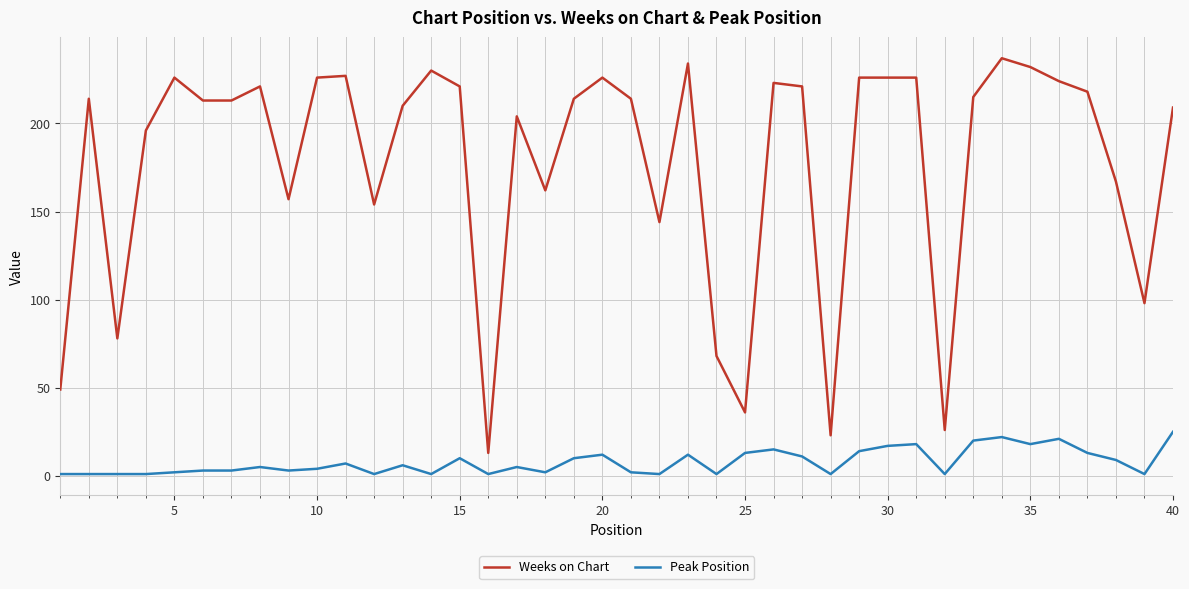

Which series has the widest spread of values?

Weeks on Chart